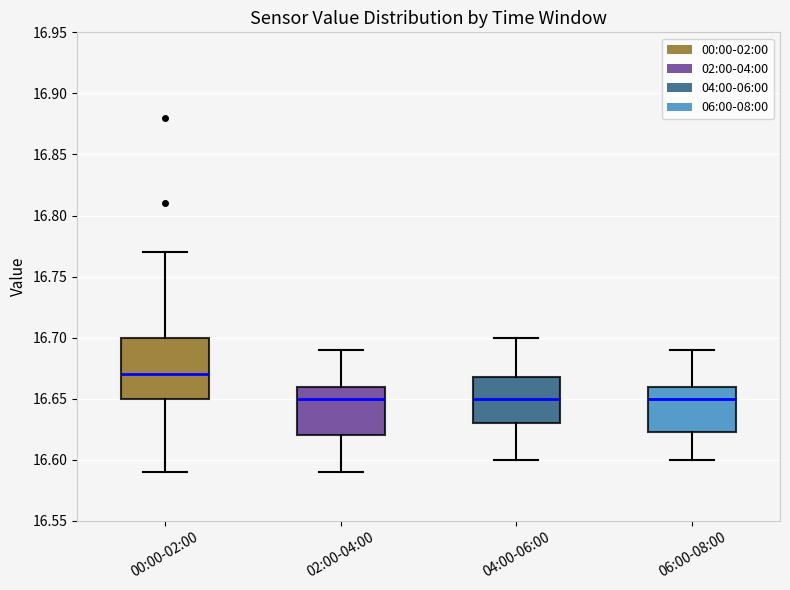

Where is the upper edge of the box for 06:00-08:00 on the y-axis? The values are not printed on the chart, so give them approximately, as read against the axis.

16.660